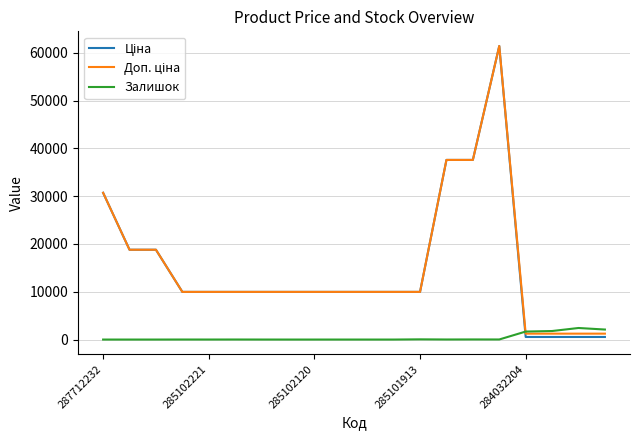

What is the maximum value for Залишок?

2419.0